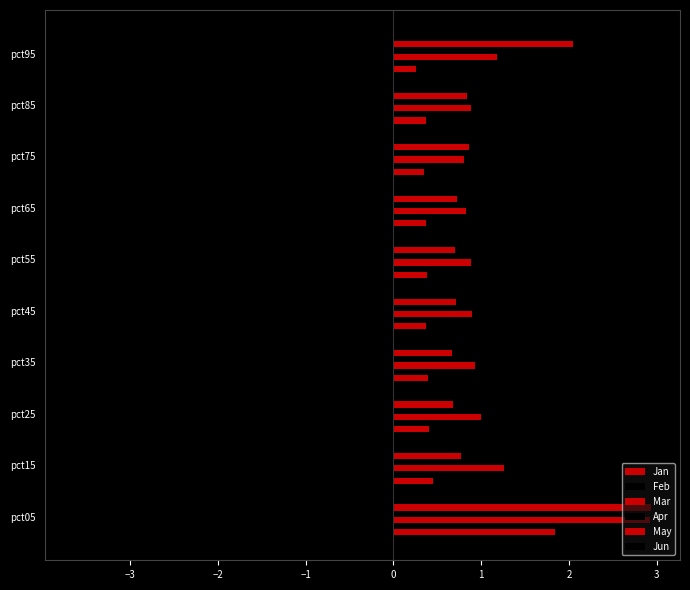

How many distinct data groups are displayed?

6